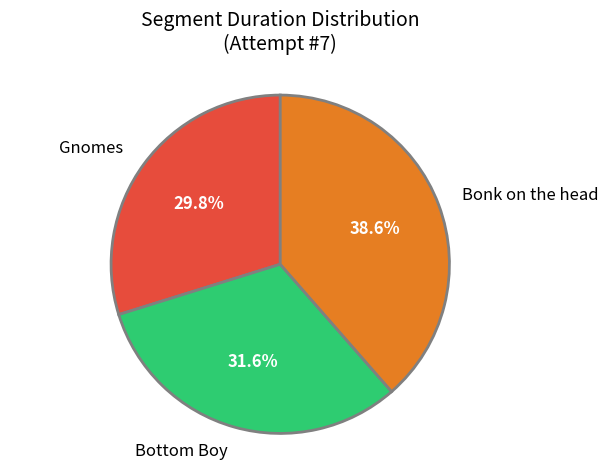

Is there a majority slice in this chart?

No